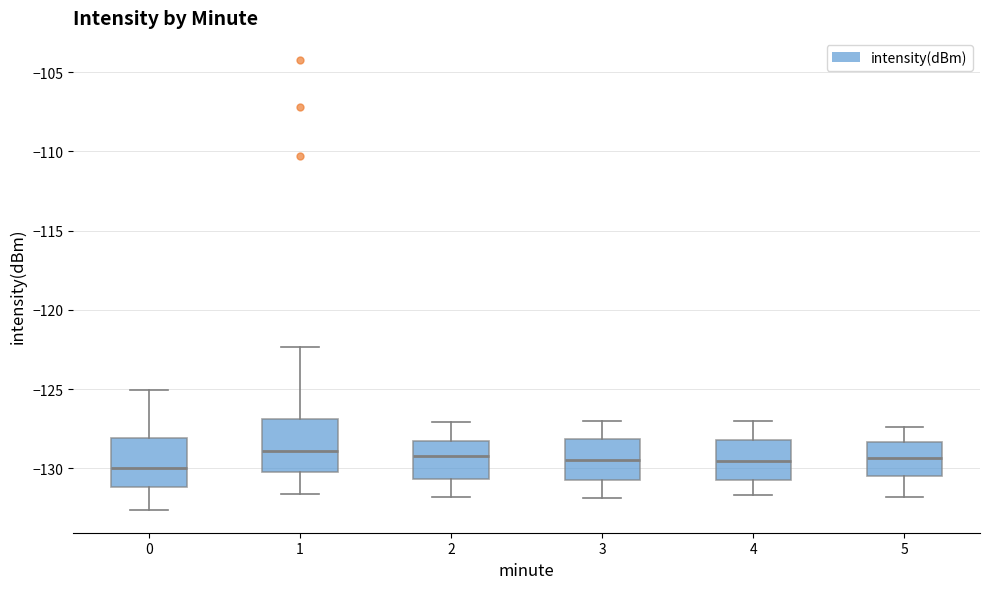

Reading left to right, read every box against the y-axis: the position of its median line, the range the box covers, and the ends of its whiskers. The values are not printed on the chart, so give them approximately, as read against the axis.

0: median -130.0, box -131.0 to -128.0, whiskers -132.5 to -125.0
1: median -129.0, box -130.5 to -127.0, whiskers -131.5 to -122.5
2: median -129.0, box -130.5 to -128.0, whiskers -132.0 to -127.0
3: median -129.5, box -130.5 to -128.0, whiskers -132.0 to -127.0
4: median -129.5, box -130.5 to -128.0, whiskers -131.5 to -127.0
5: median -129.5, box -130.5 to -128.5, whiskers -132.0 to -127.5